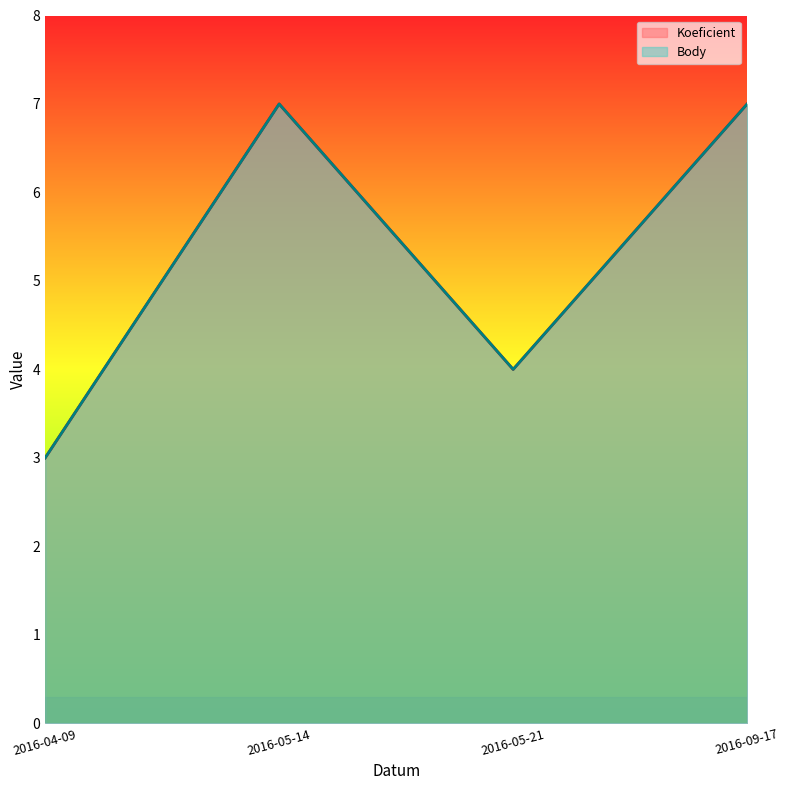

What is the average value of the Body series?

5